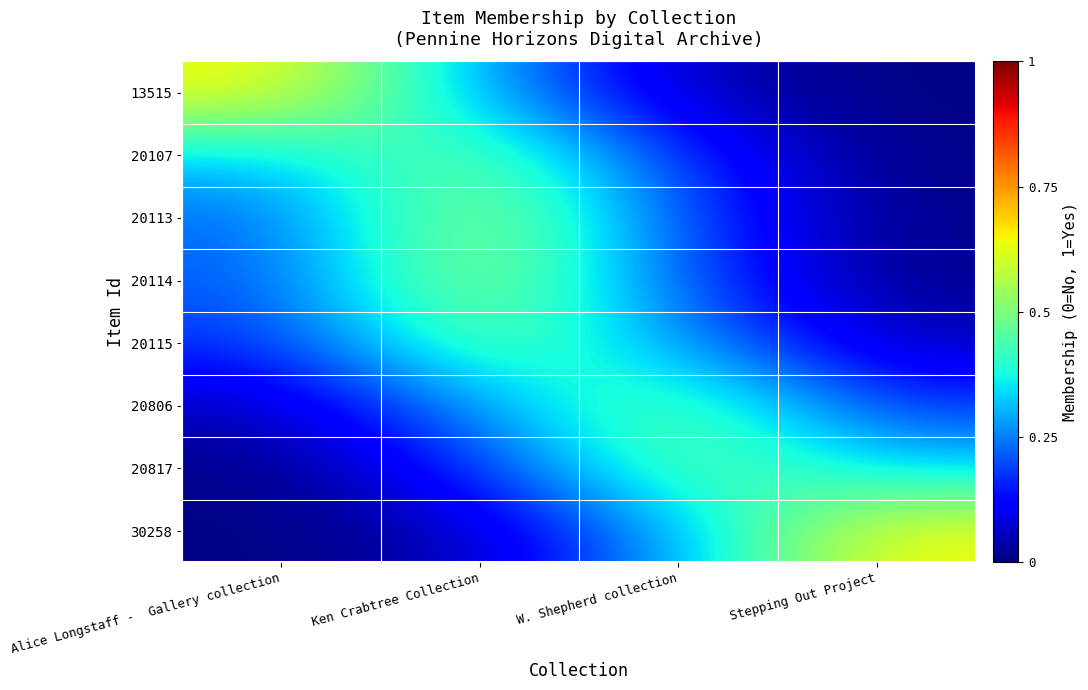

Reading left to right, transcribe all the data shown in this chart.

13515: Alice Longstaff -  Gallery collection=0.6	Ken Crabtree Collection=0.3	W. Shepherd collection=0.1	Stepping Out Project=0.0
20107: Alice Longstaff -  Gallery collection=0.3	Ken Crabtree Collection=0.5	W. Shepherd collection=0.2	Stepping Out Project=0.0
20113: Alice Longstaff -  Gallery collection=0.2	Ken Crabtree Collection=0.6	W. Shepherd collection=0.2	Stepping Out Project=0.0
20114: Alice Longstaff -  Gallery collection=0.2	Ken Crabtree Collection=0.6	W. Shepherd collection=0.2	Stepping Out Project=0.0
20115: Alice Longstaff -  Gallery collection=0.2	Ken Crabtree Collection=0.5	W. Shepherd collection=0.3	Stepping Out Project=0.1
20806: Alice Longstaff -  Gallery collection=0.1	Ken Crabtree Collection=0.3	W. Shepherd collection=0.5	Stepping Out Project=0.2
20817: Alice Longstaff -  Gallery collection=0.0	Ken Crabtree Collection=0.2	W. Shepherd collection=0.5	Stepping Out Project=0.3
30258: Alice Longstaff -  Gallery collection=0.0	Ken Crabtree Collection=0.1	W. Shepherd collection=0.3	Stepping Out Project=0.6